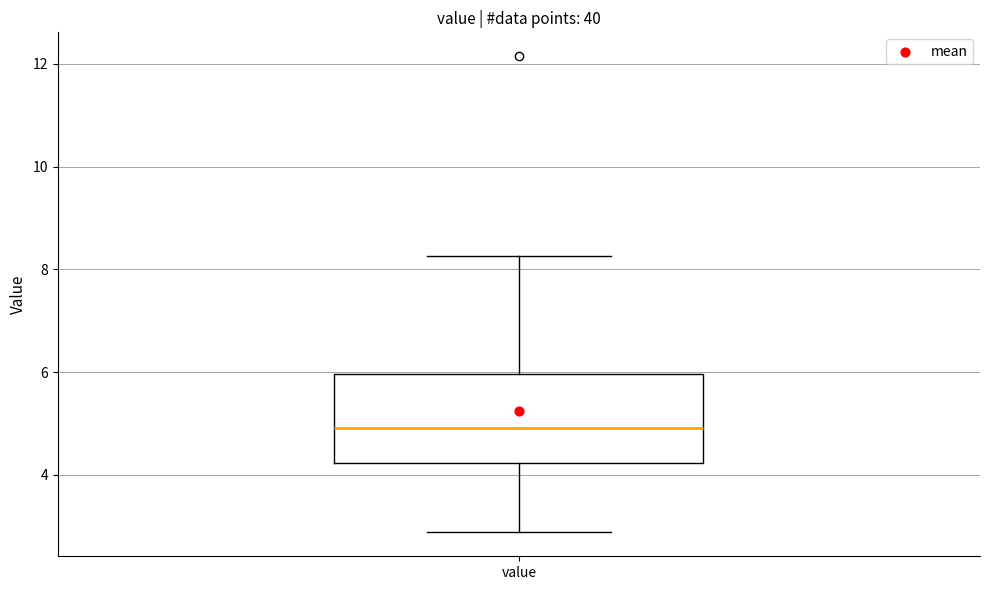

Where does the lower whisker of the box for value end on the y-axis? The values are not printed on the chart, so give them approximately, as read against the axis.

2.8